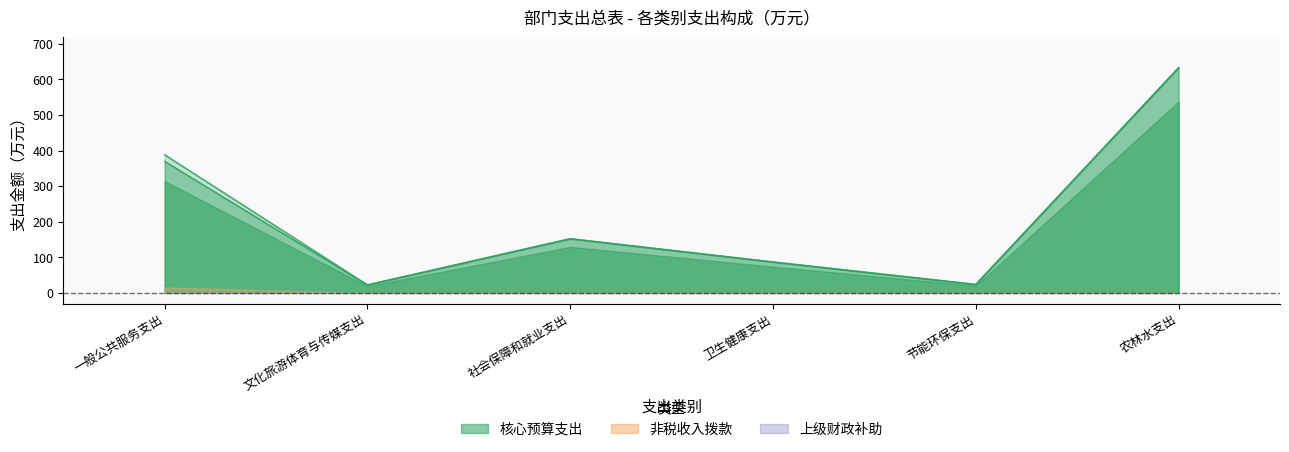

What is the ratio of the value at 一般公共服务支出 to the value at 节能环保支出?

16.4